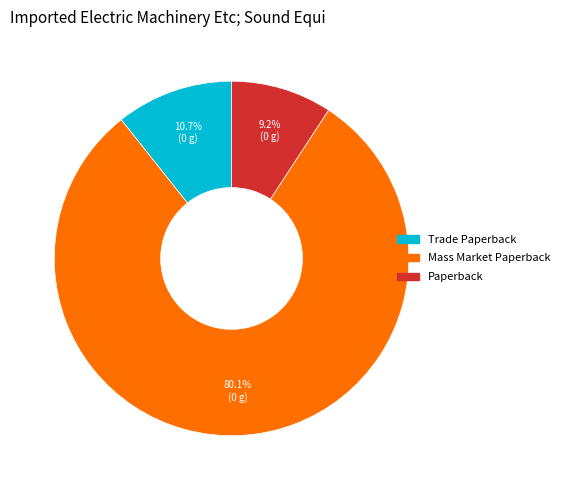

Does Mass Market Paperback account for over 50% of the chart?

Yes